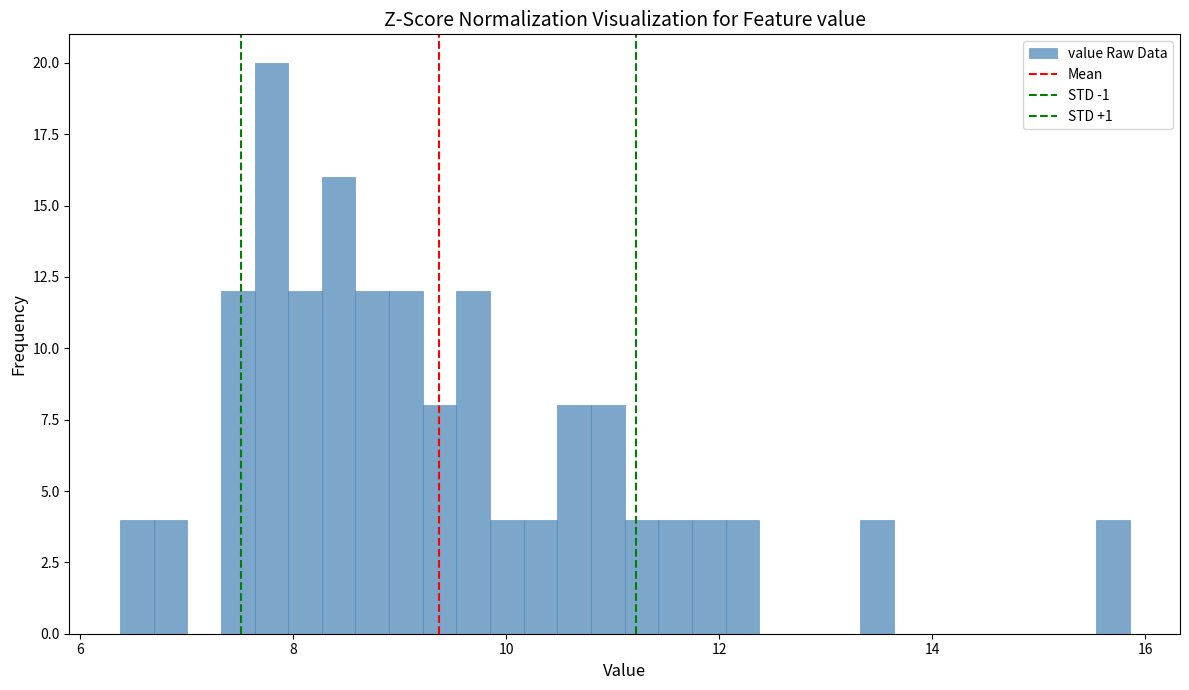

Around what value on the x-axis is the tallest bar? Give the approximate position of its centre, as read against the axis.

7.8